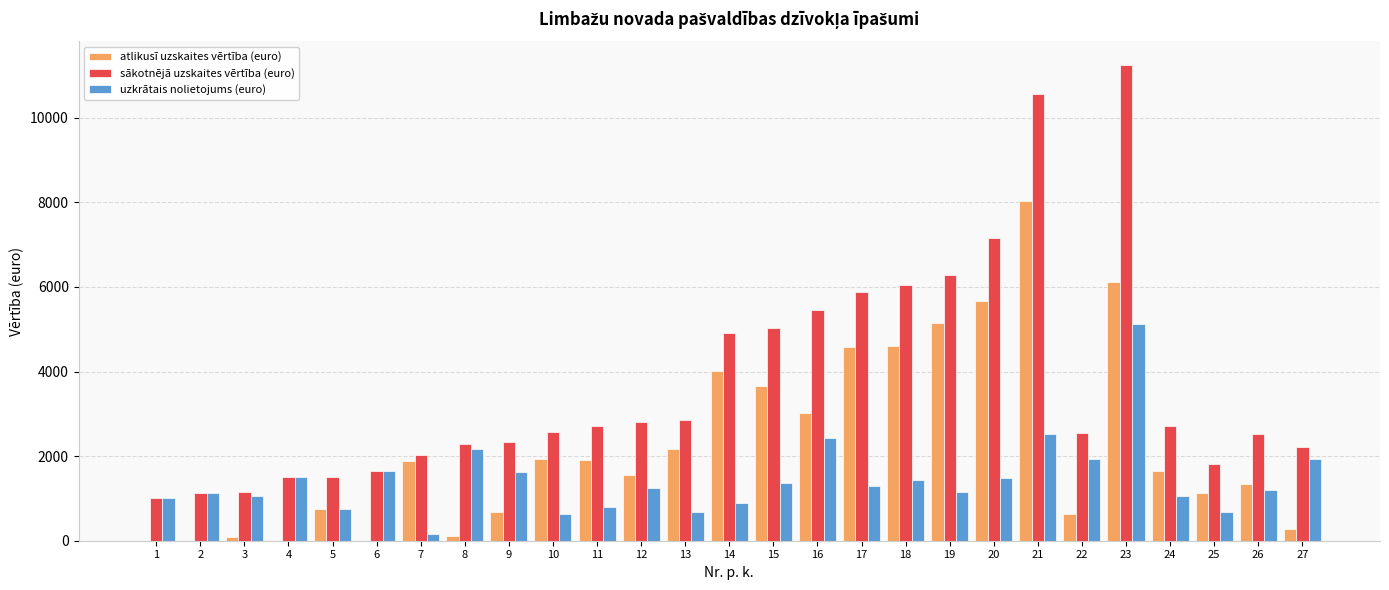

What is the sum of all atlikusī uzskaites vērtība (euro) values?

60903.5